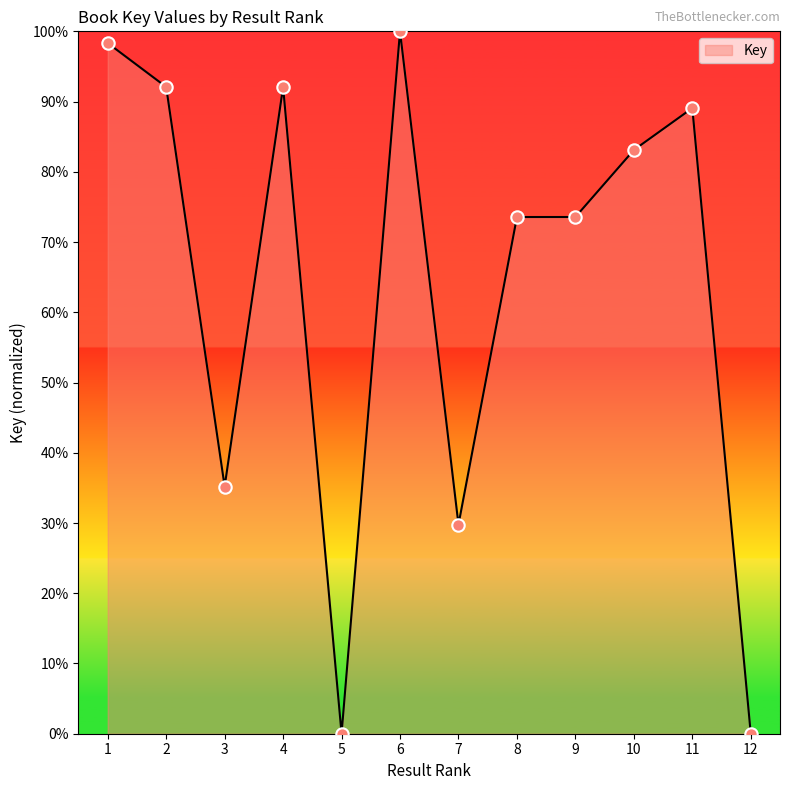

What is the change in value from 3 to 6?

+64.8